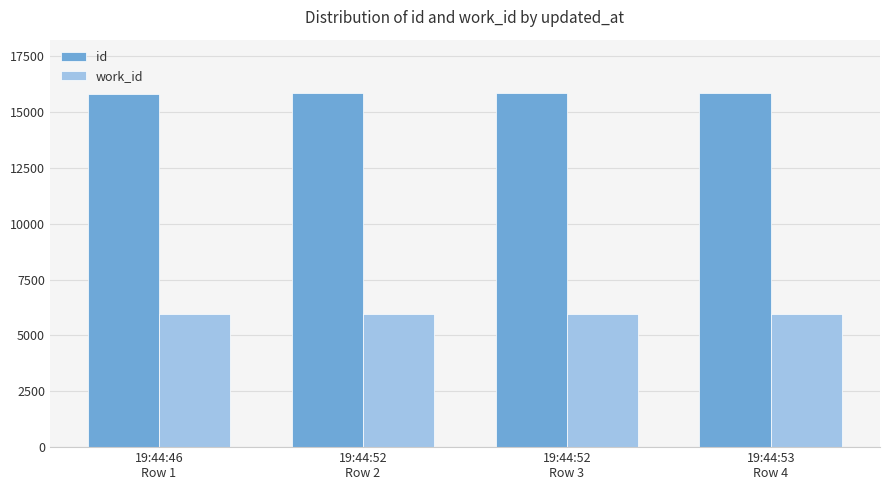

List the series in order of their overall mean, highest first.

id, work_id